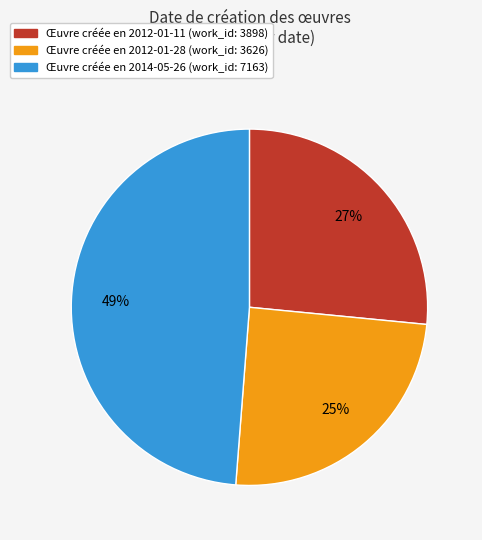

To the nearest percent, what is the average slice percentage?

33%